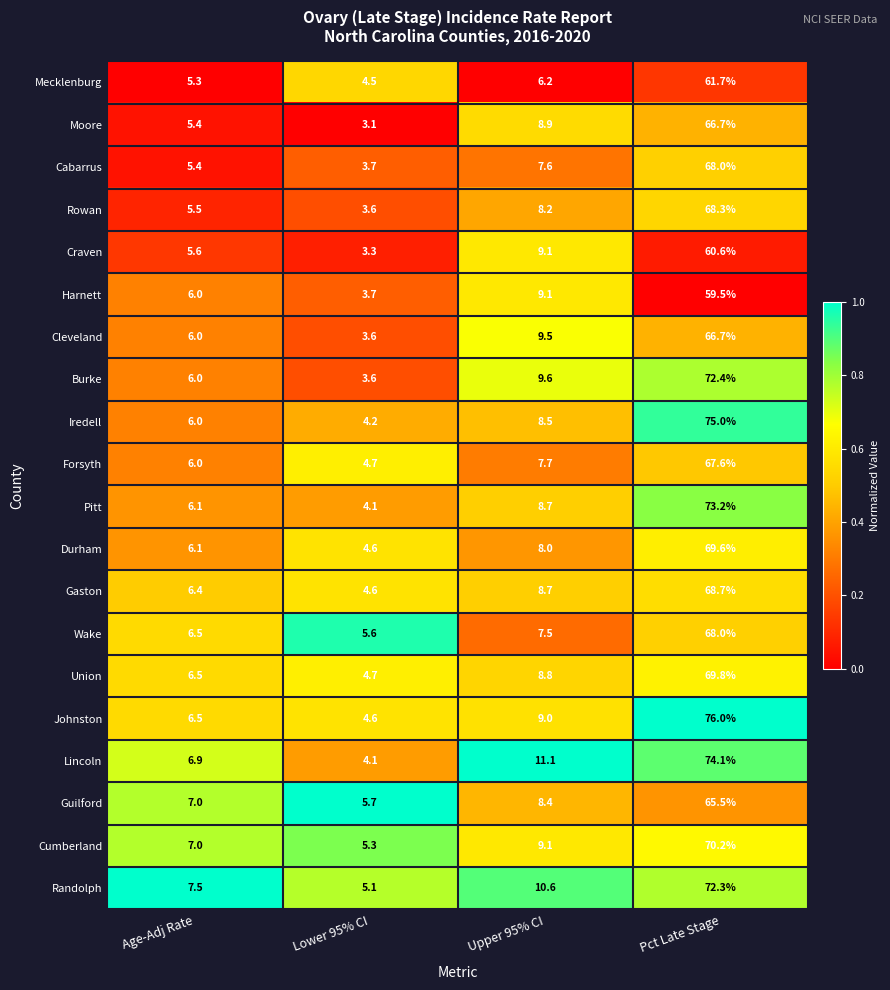

The Cabarrus series shows 7.8 at Age-Adj Rate. True or false?

False